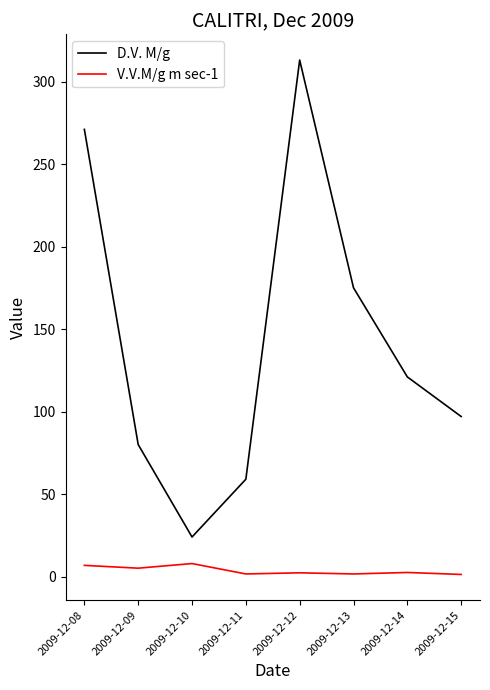

Where is D.V. M/g nearest to the value 168?

2009-12-13